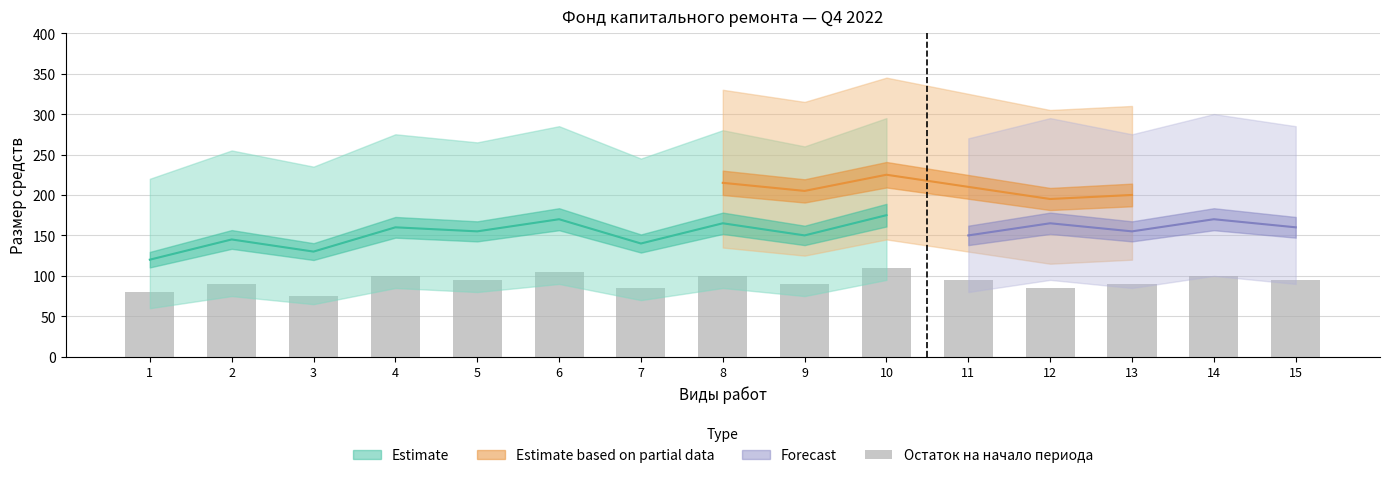

At which label is the value closest to 92?

2